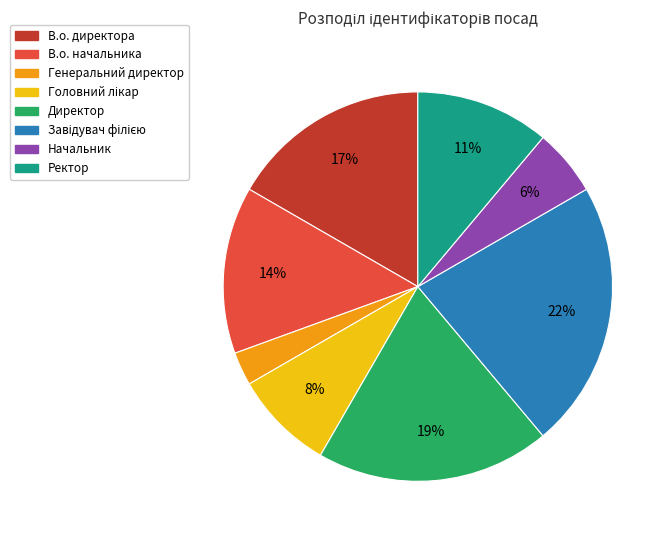

What percentage is the В.о. директора slice, to the nearest percent?

17%